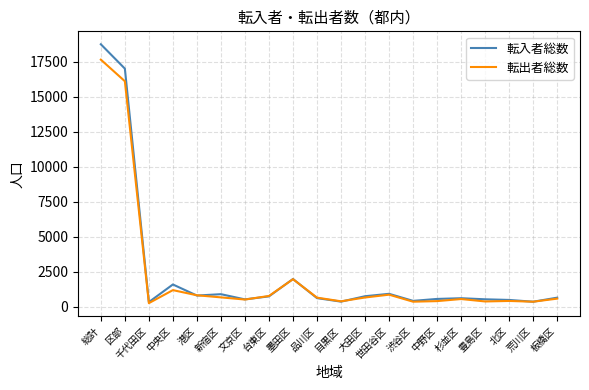

What is the average value of the 転入者総数 series?

2430